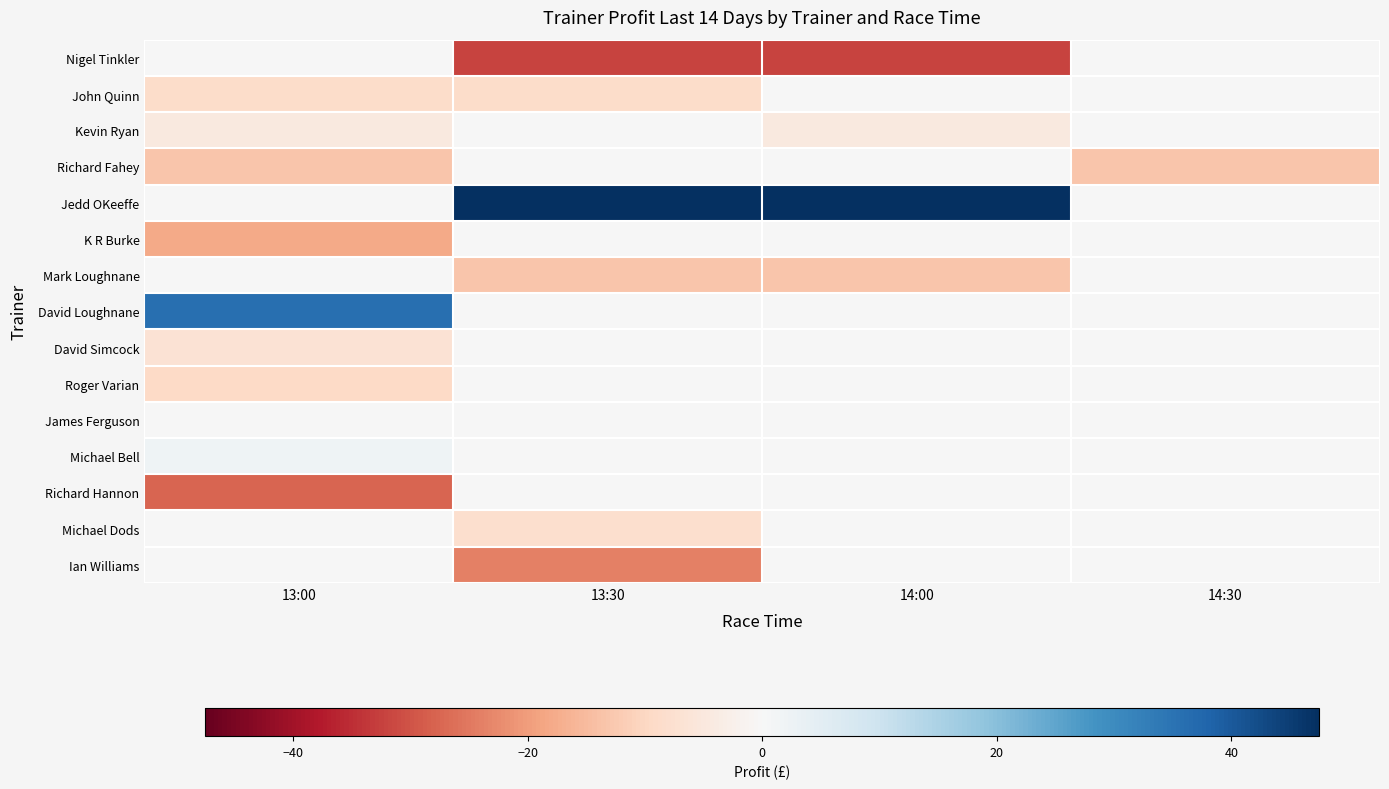

What is the total value across all series at 14:00?

-2.1